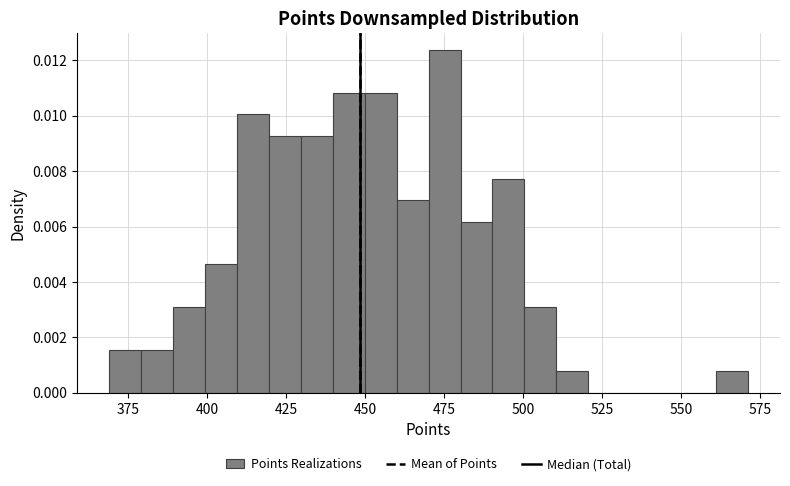

Read against the x-axis, roughly where is the centre of the tallest bar?

475